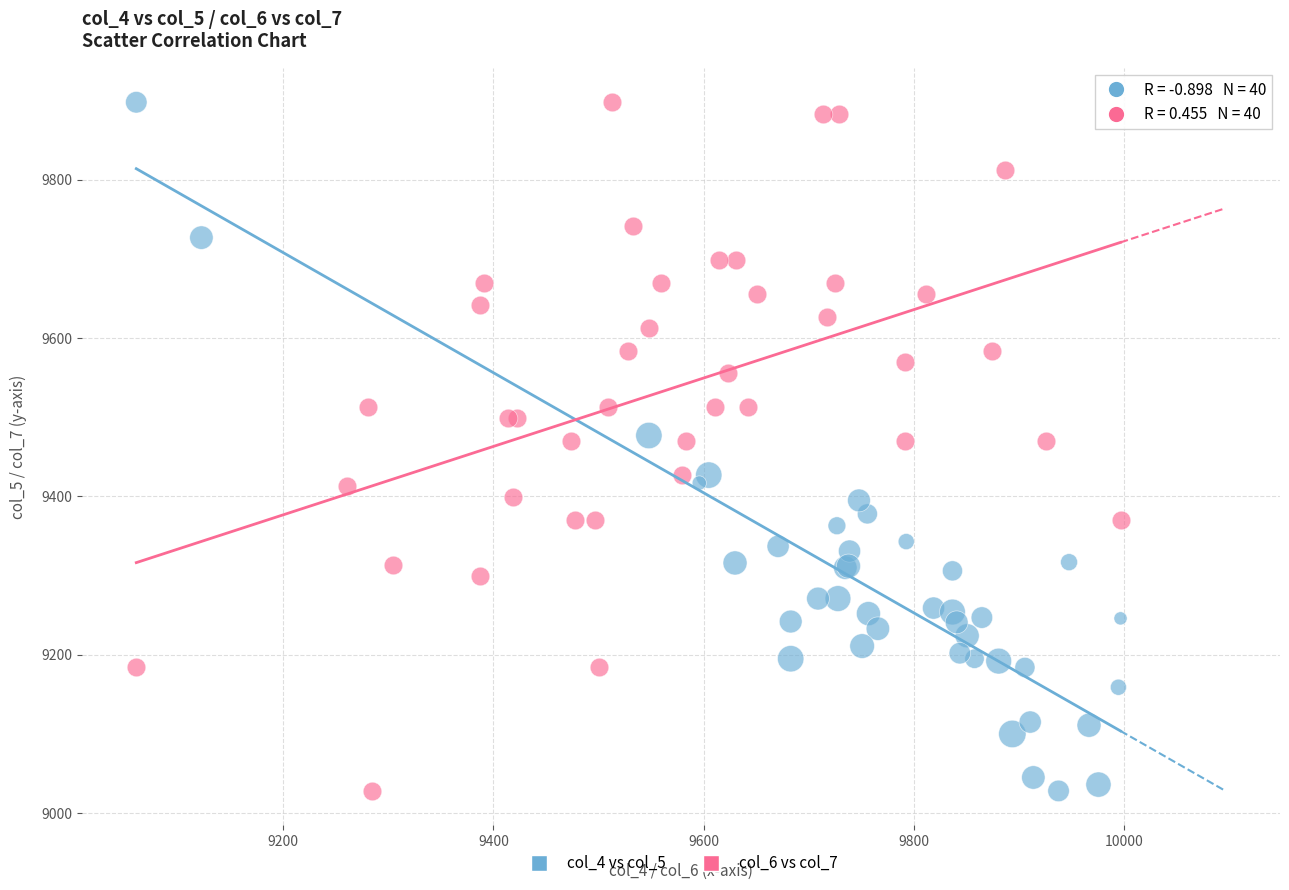

What are all the series names shown in the legend?

col_4 vs col_5, col_6 vs col_7